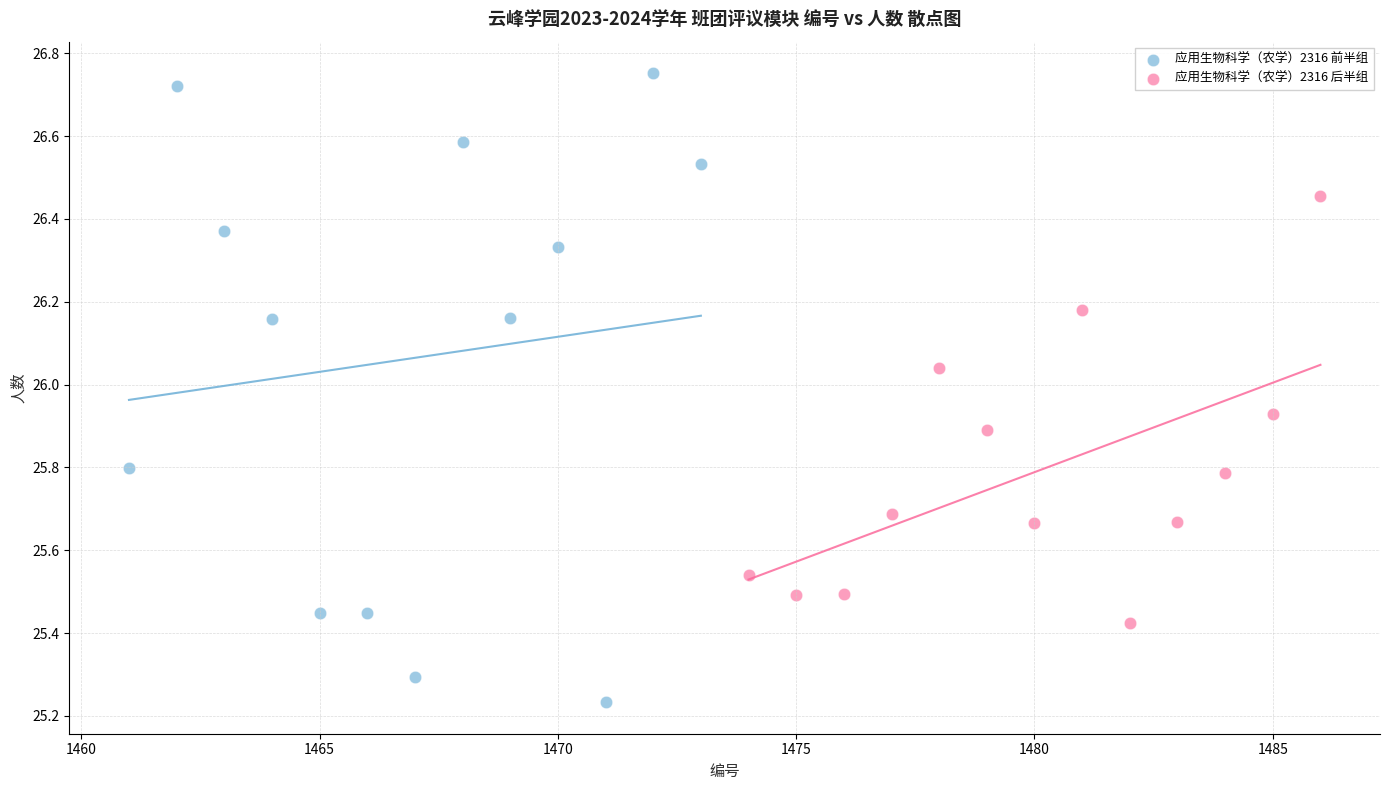

Which series reaches the maximum Y coordinate?

应用生物科学（农学）2316 前半组